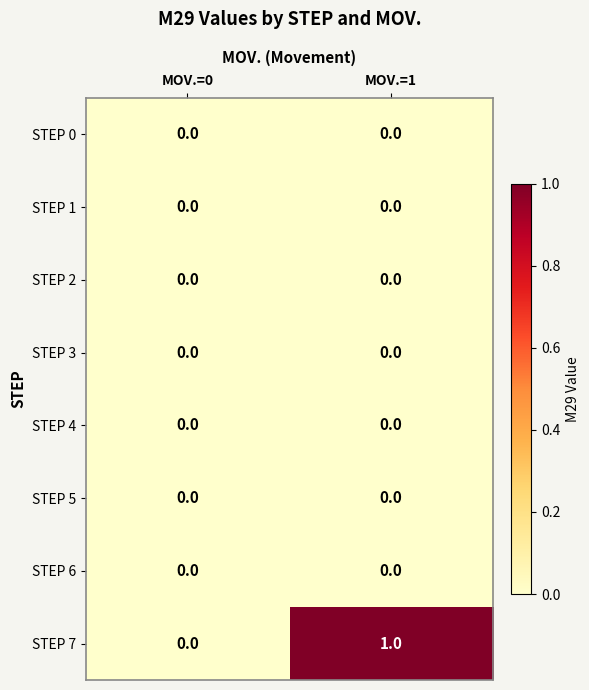

Between MOV.=0 and MOV.=1, which series saw the biggest shift?

STEP 7